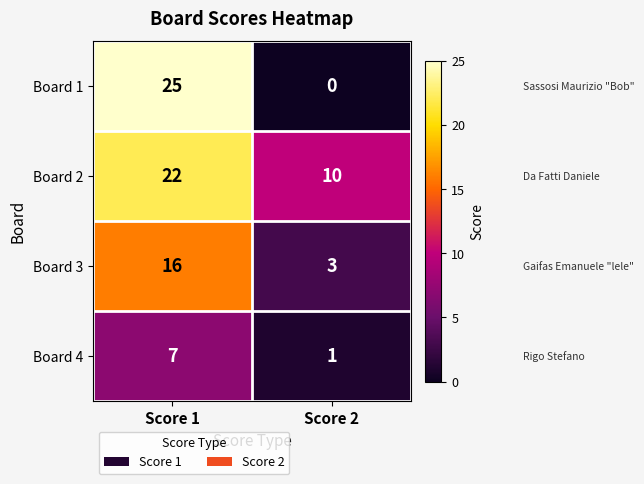

The value of Board 2 at Score 1 is 38. True or false?

False